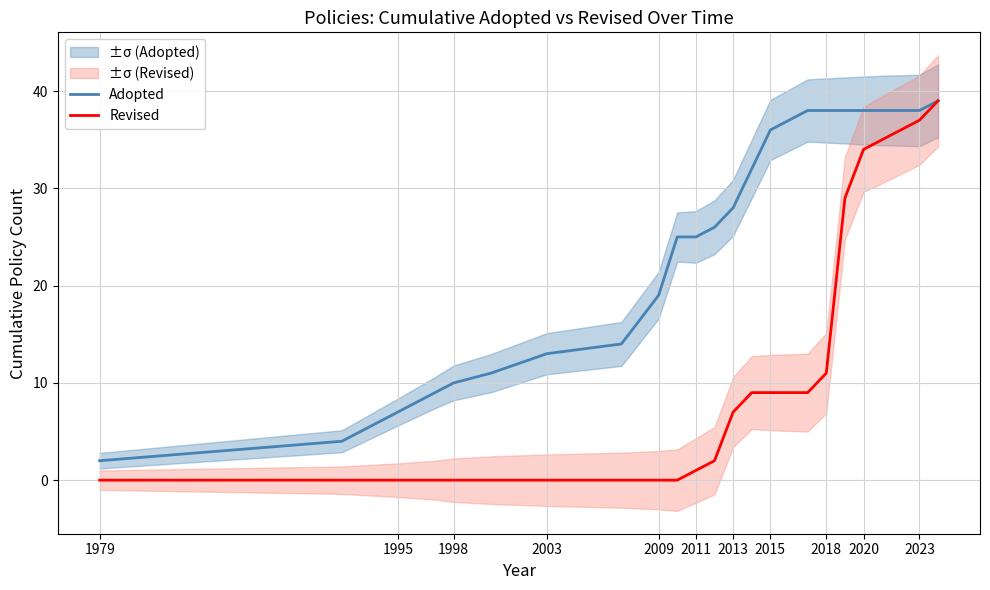

At which category does the chart reach its minimum across all series?

1979